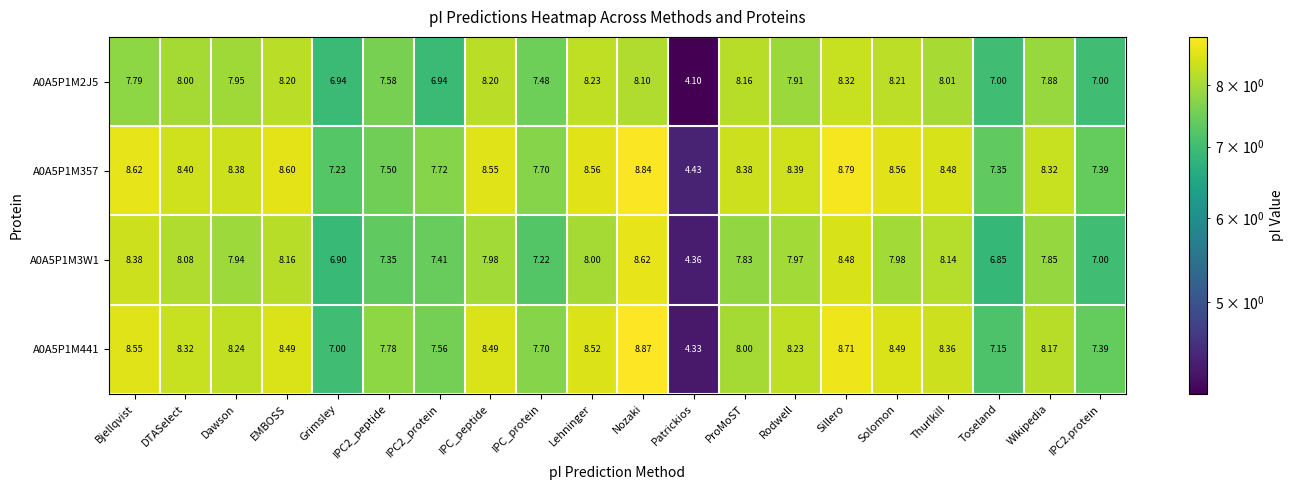

At how many categories does at least one series exceed 5?

19